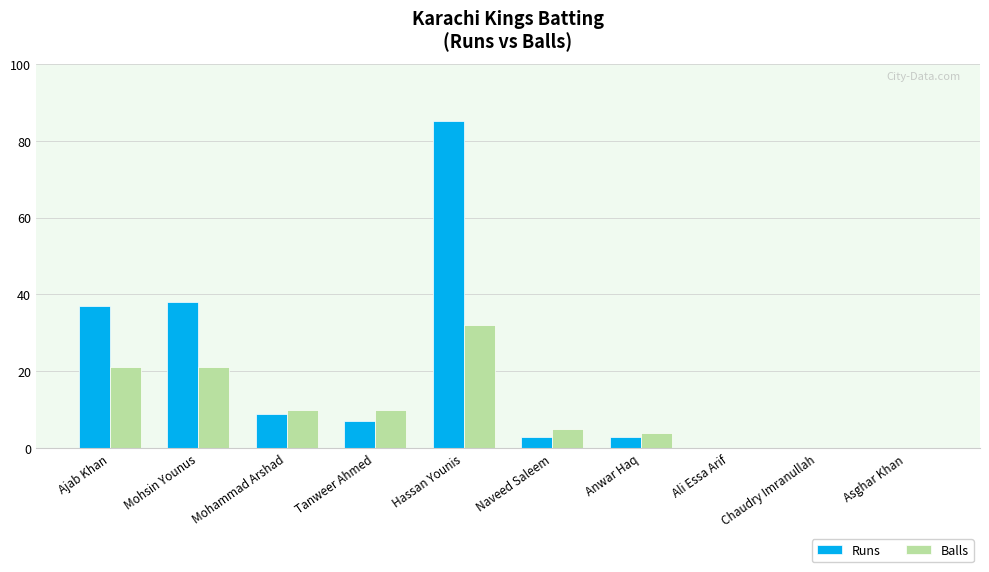

How many data points does each series have?

10